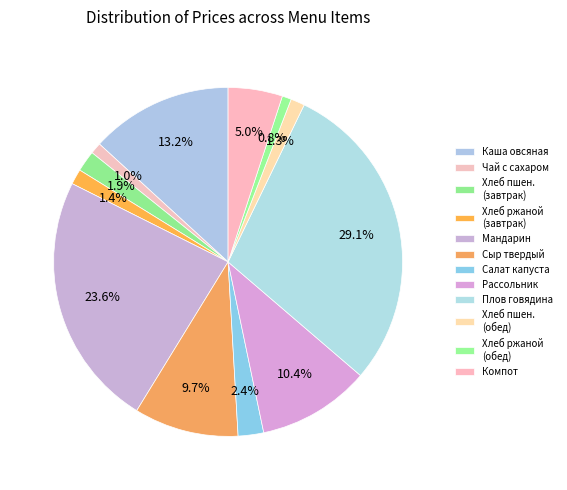

Count the number of slices in the pie.

12